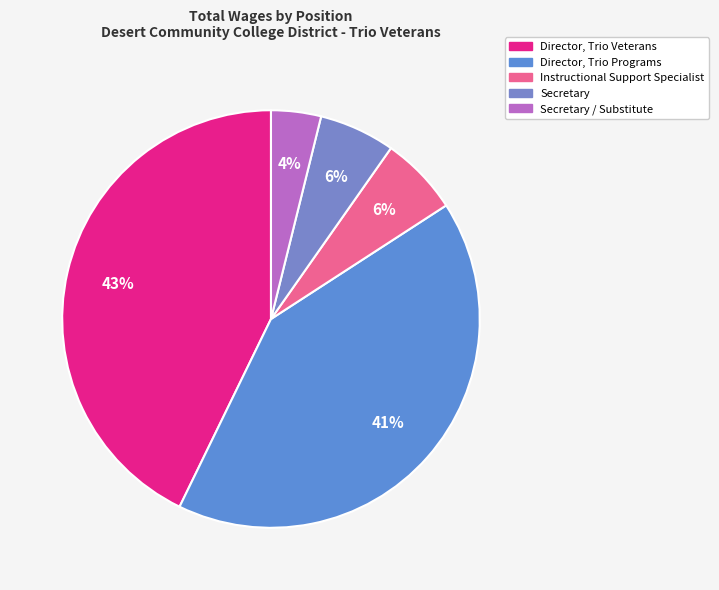

How many slices are in this pie chart?

5